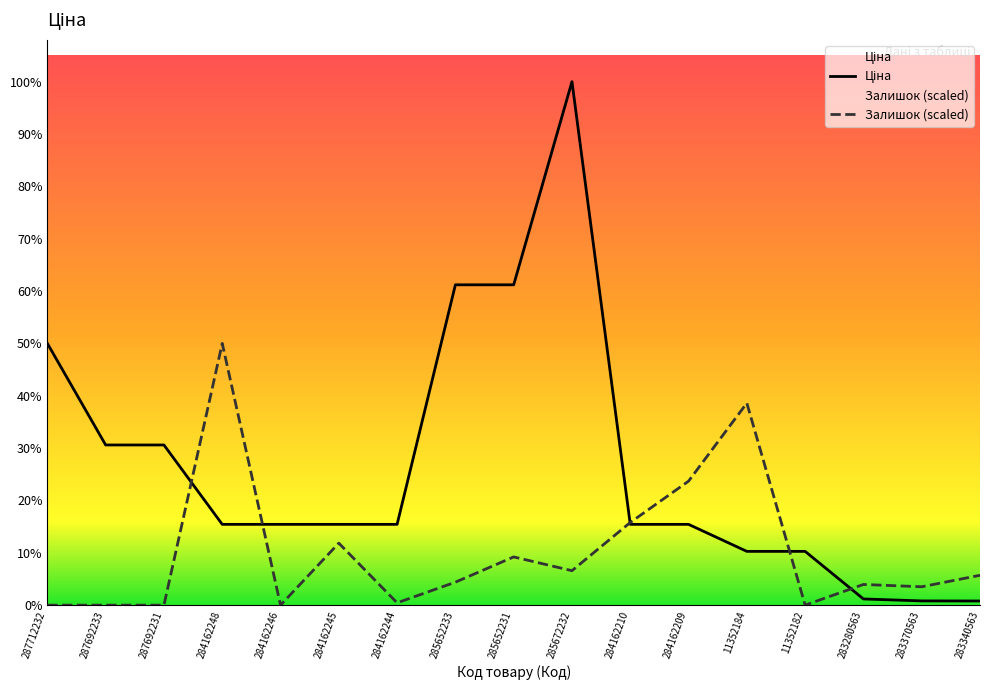

Which has a higher value, 283340563 or 285672232?

285672232